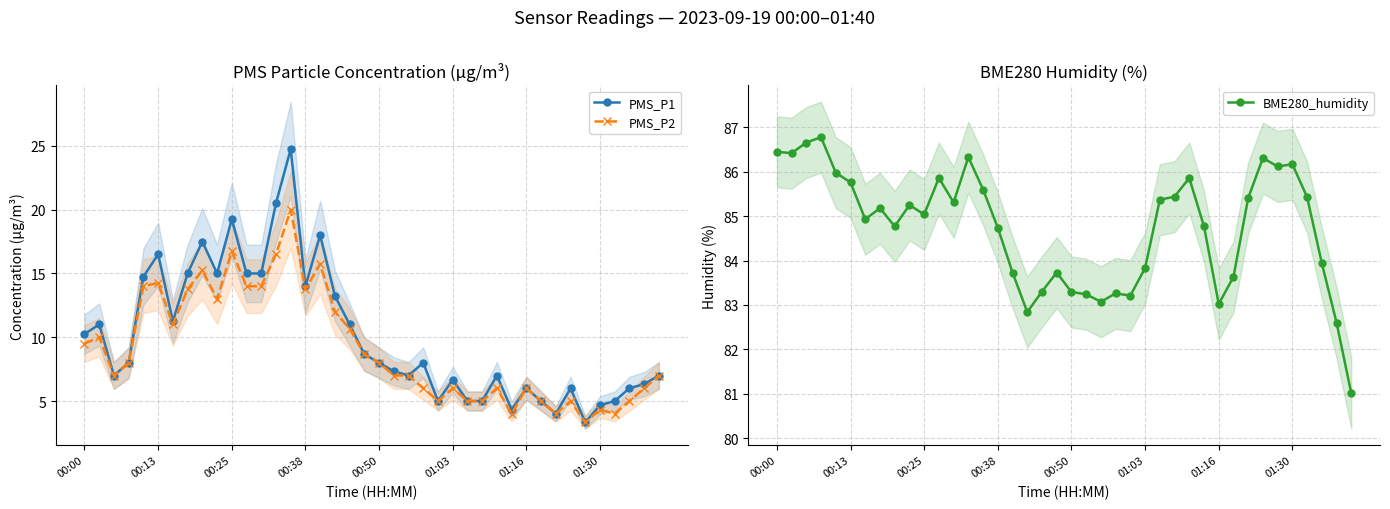

What are all the series names shown in the legend?

PMS_P1, PMS_P2, BME280_humidity